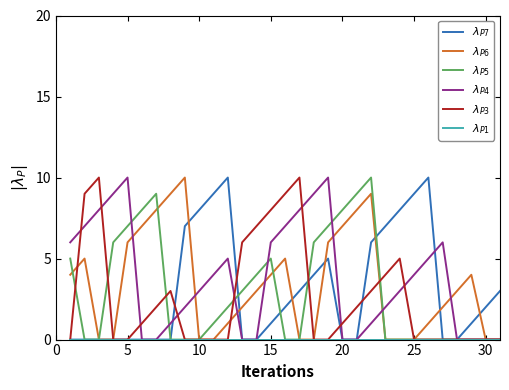

What is the greatest value displayed?

10